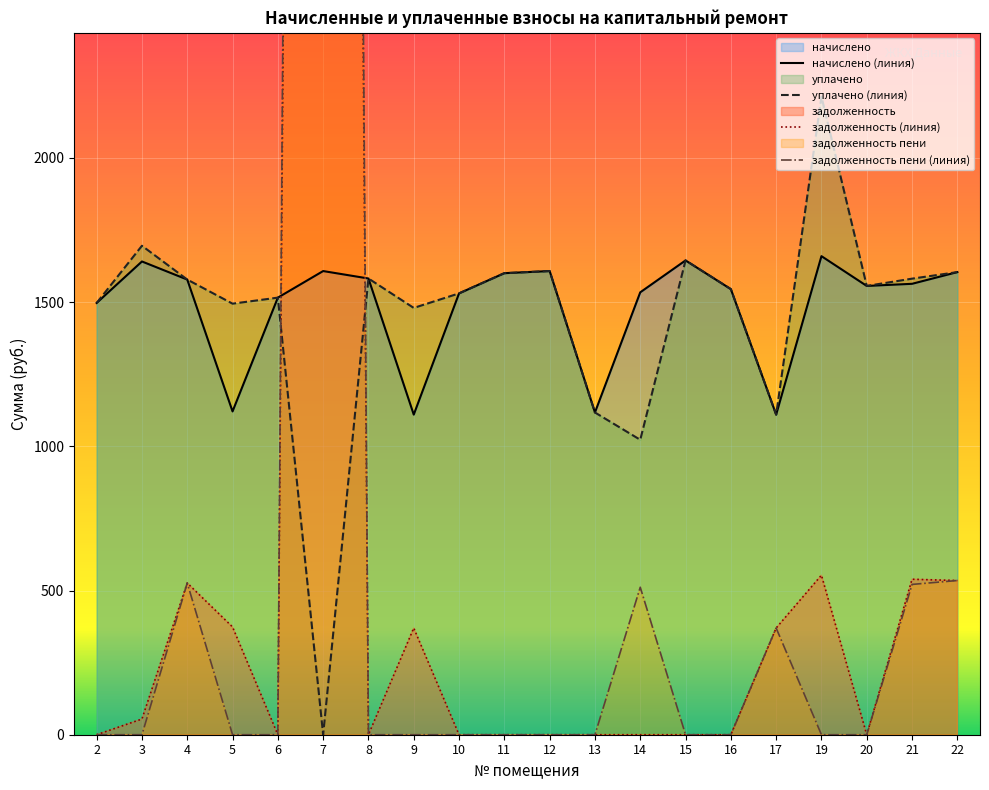

List the series in order of their peak value, highest first.

задолженность пени, задолженность, уплачено, начислено